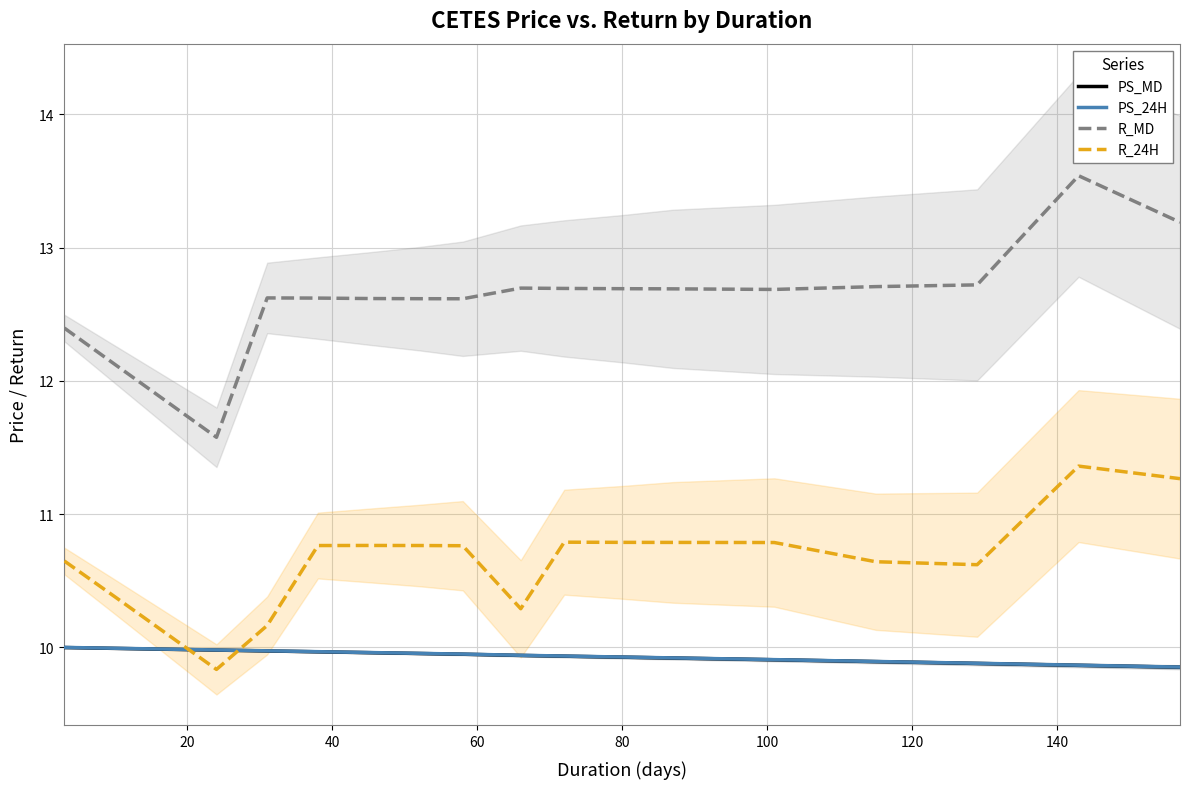

What is the lowest value of the R_MD series?

11.6